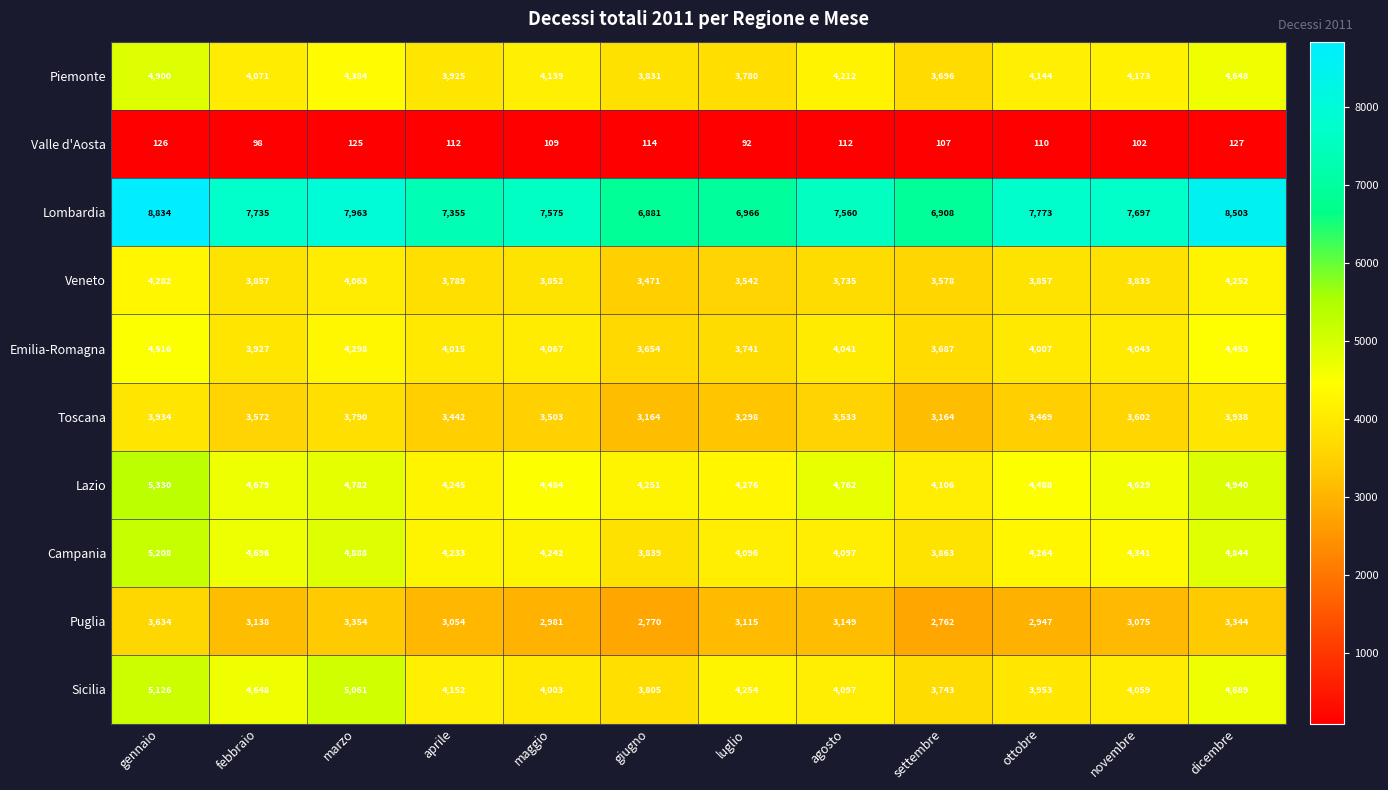

Is it true that Veneto equals 6048 at gennaio?

False